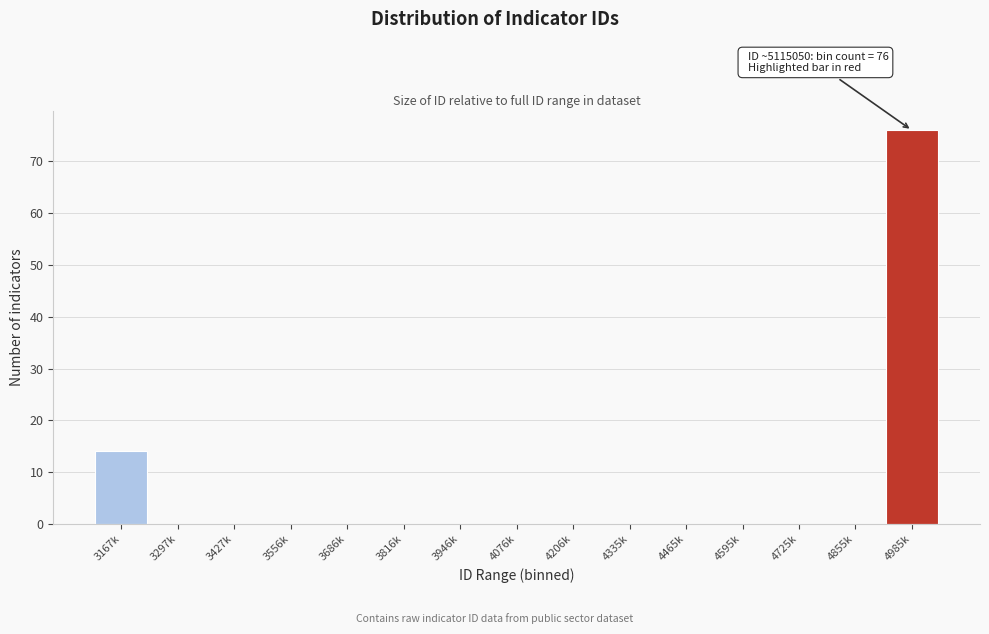

Reading left to right, extract all data points from this chart.

3167k=14	3297k=0	3427k=0	3556k=0	3686k=0	3816k=0	3946k=0	4076k=0	4206k=0	4335k=0	4465k=0	4595k=0	4725k=0	4855k=0	4985k=76